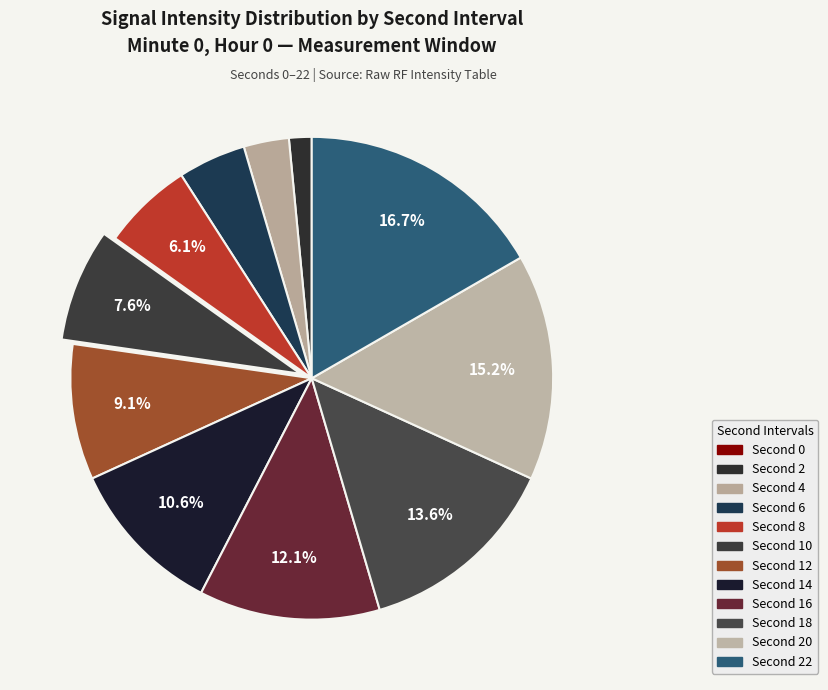

Which category has the biggest portion of the pie?

22